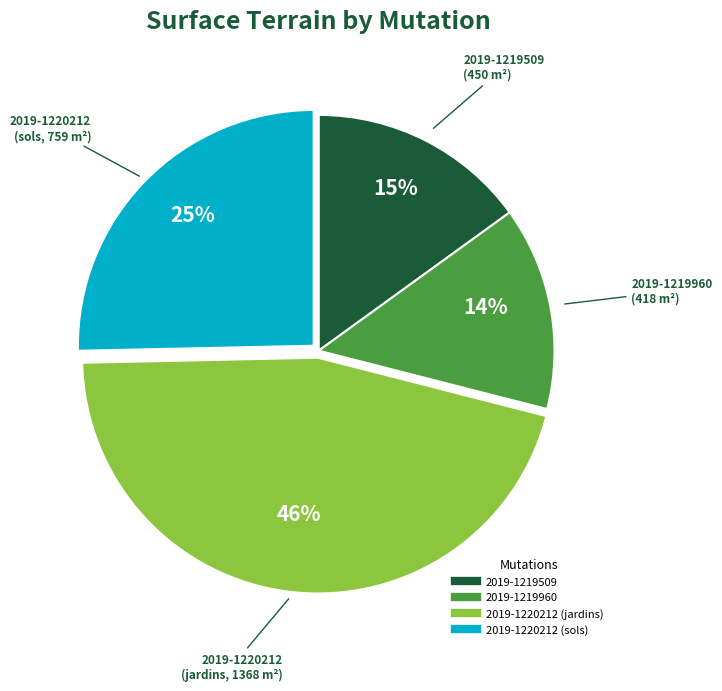

Is the sum of 2019-1220212 (sols) and 2019-1219509 greater than half?

No